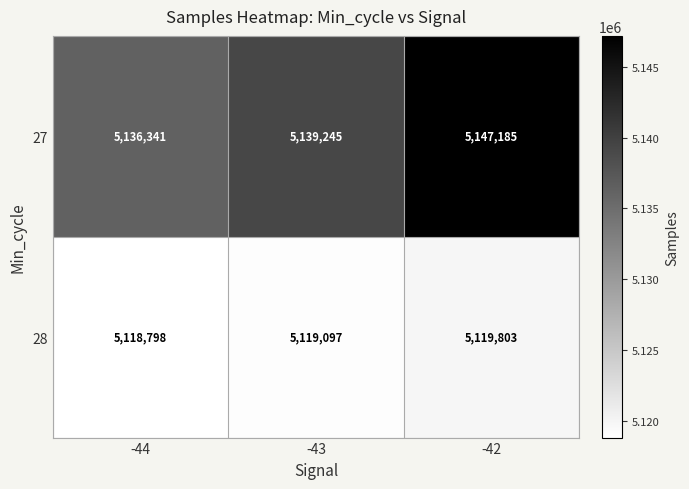

What is the difference between the 28 values at -43 and -44?

299